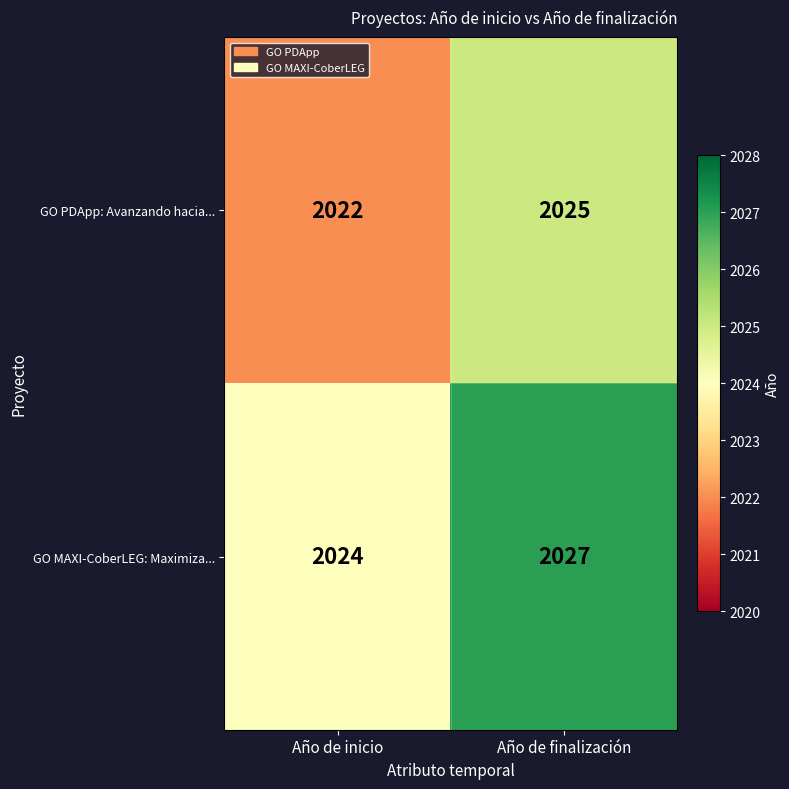

Rank the categories by GO PDApp: Avanzando hacia... value from lowest to highest.

Año de inicio, Año de finalización